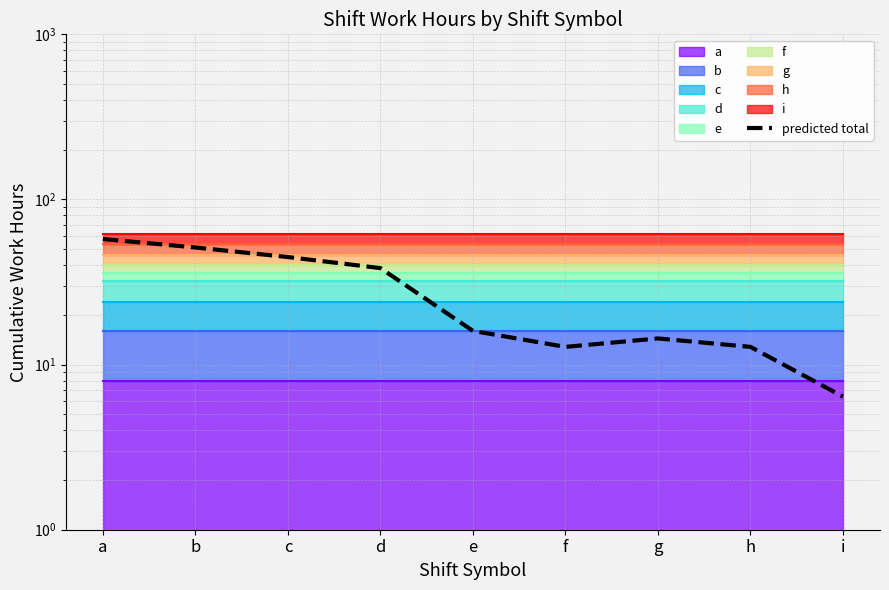

Where is the first local maximum?

g